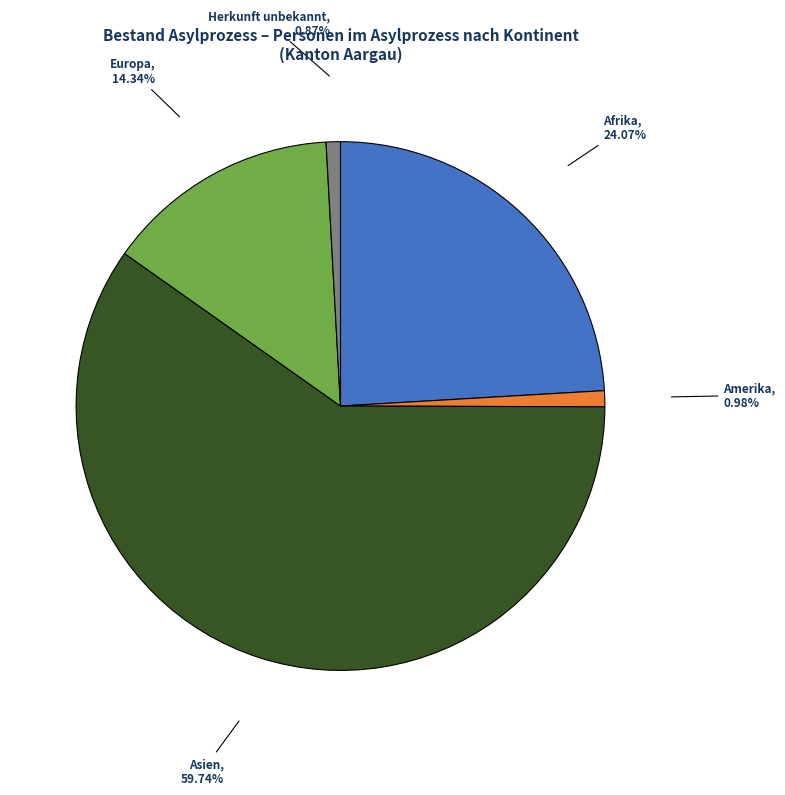

To the nearest percent, what is the difference between the largest and smallest slice percentages?

59%